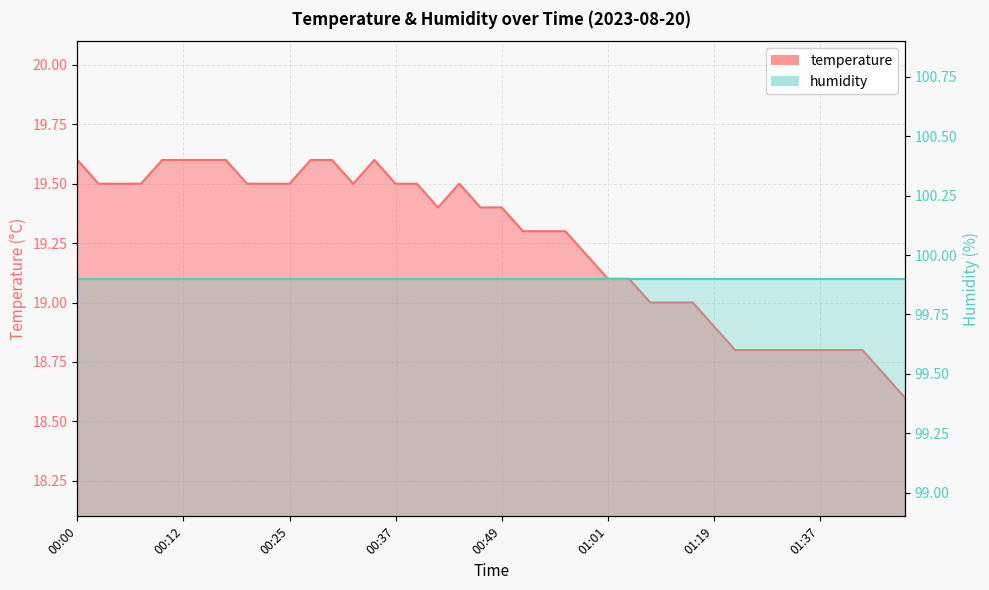

Where is the first local maximum?

00:34